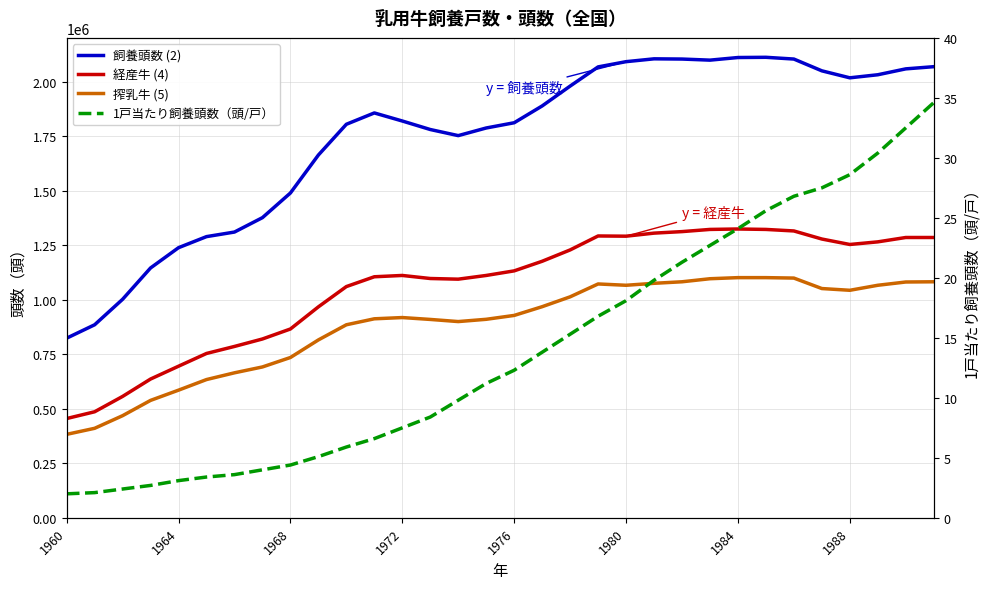

Between 17 and 25, which series saw the biggest shift?

飼養頭数 (2)